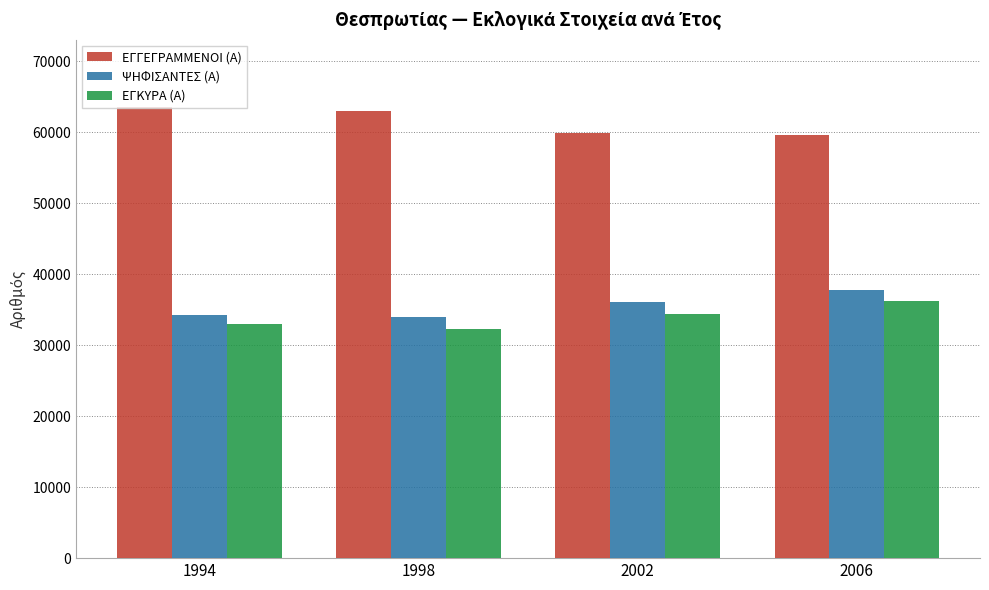

Is it true that ΕΓΓΕΓΡΑΜΜΕΝΟΙ (Α) equals 107240 at 2006?

False